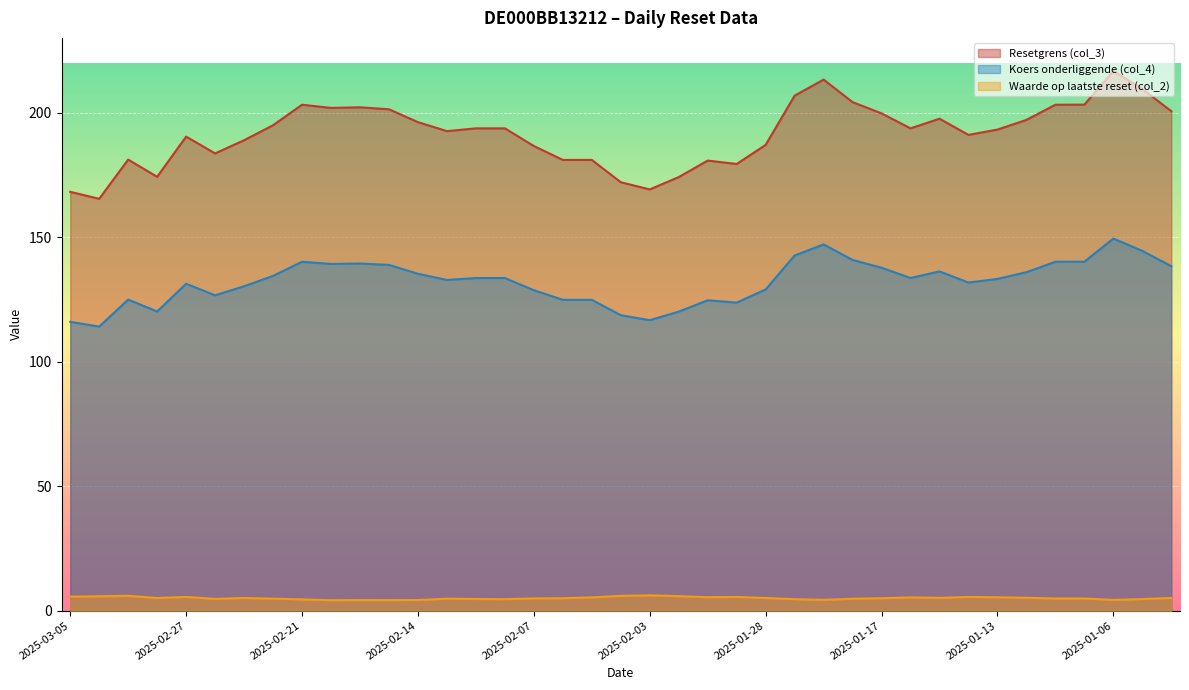

Where does the Waarde op laatste reset (col_2) series first go above 5?

2025-03-05